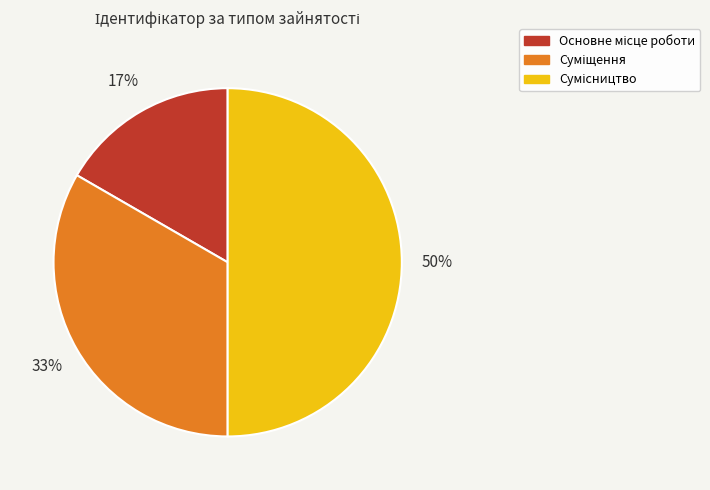

To the nearest percent, what is the difference between the largest and smallest slice percentages?

33%